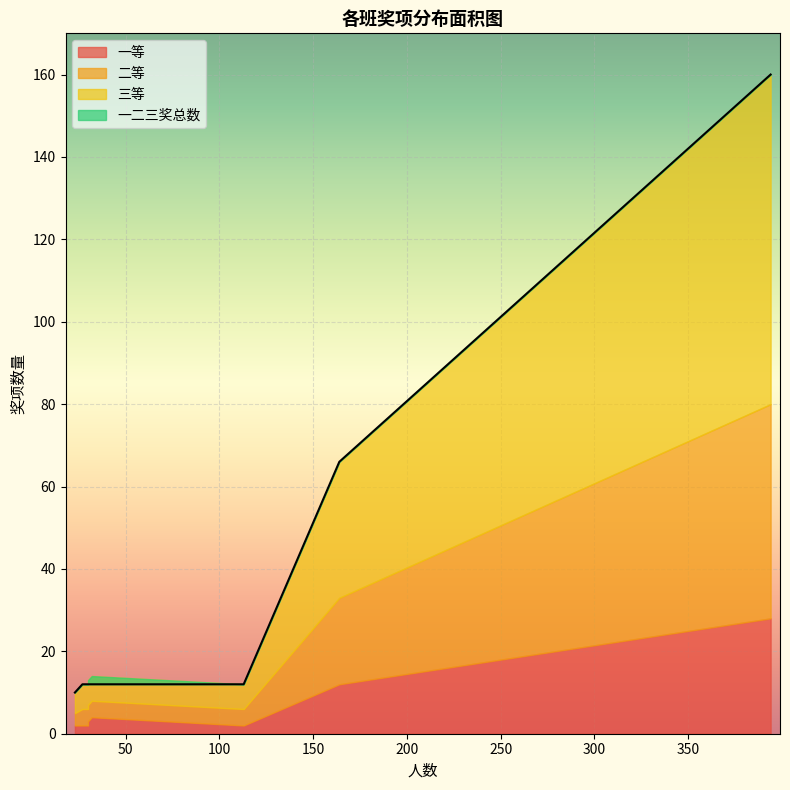

Which series has the widest spread of values?

一二三奖总数